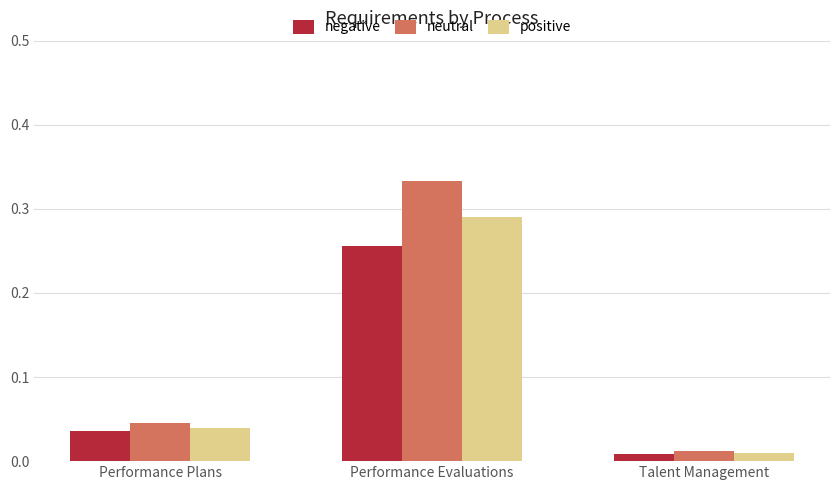

How many categories are shown in the chart?

3